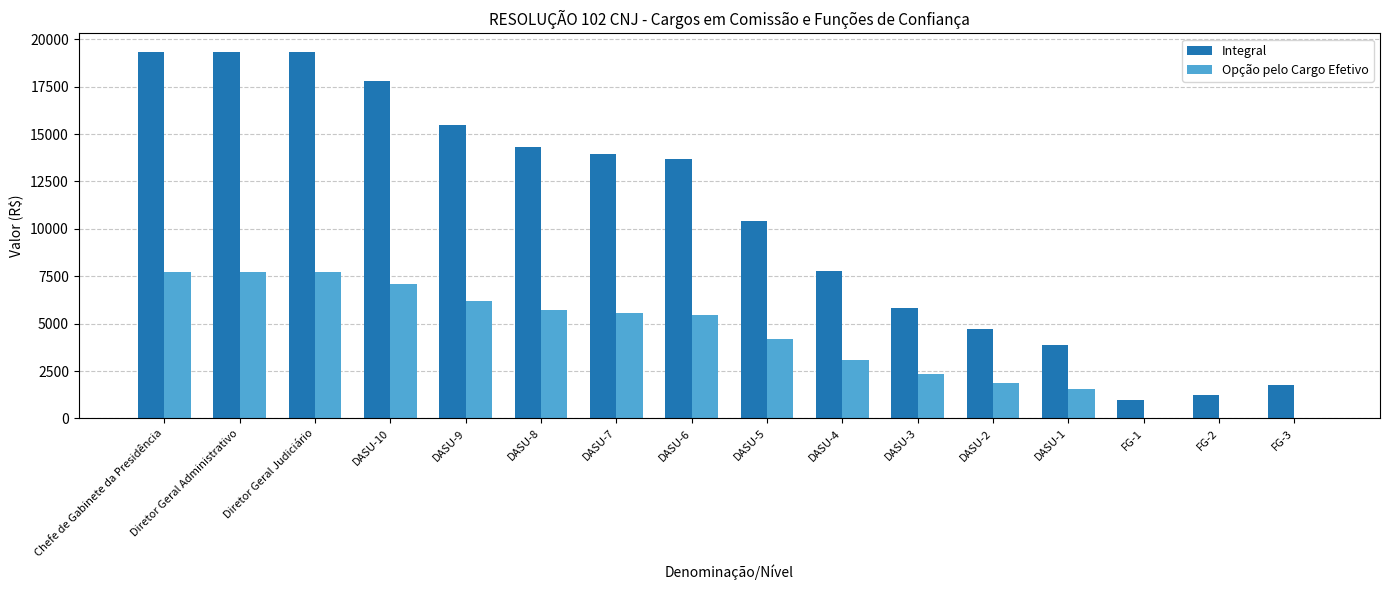

What is the total value across all series at Diretor Geral Administrativo?

27081.2